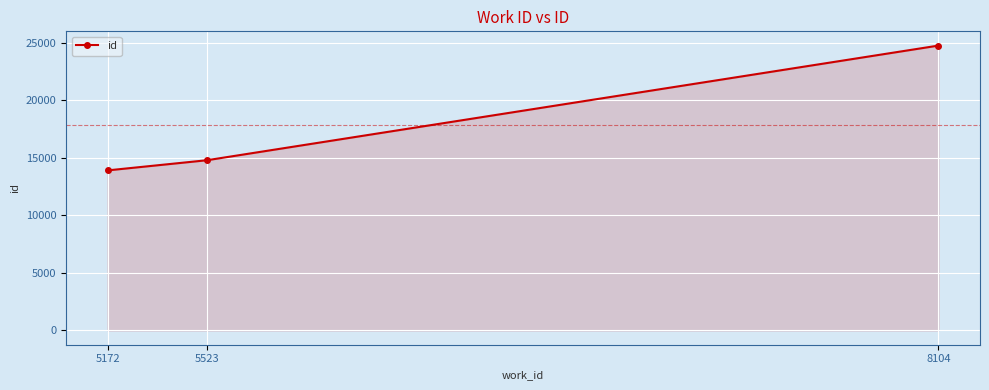

Reading left to right, what are all the values shown in this chart?

5172=13902	5523=14786	8104=24742